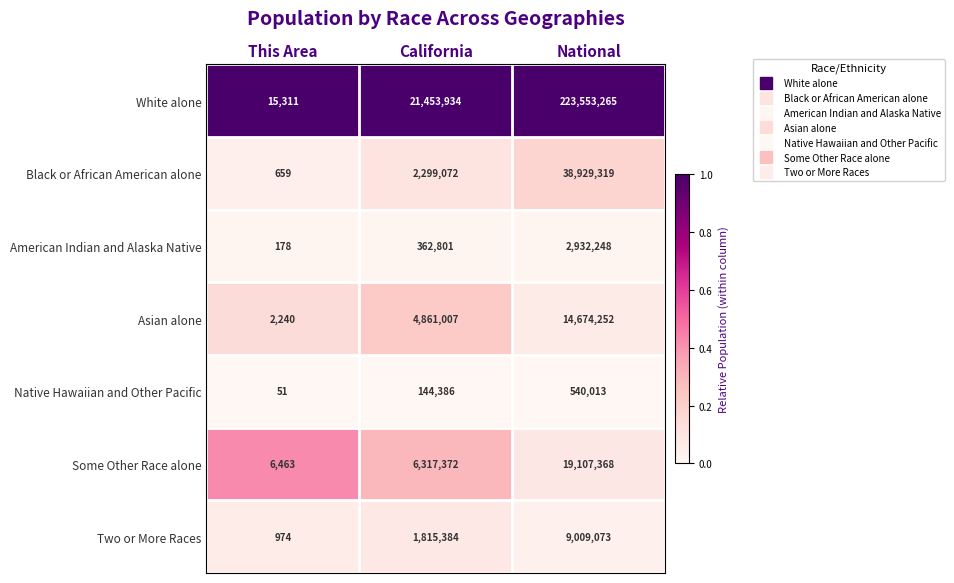

Reading right to left, what are all the values shown in this chart?

White alone: 223553265	21453934	15311
Black or African American alone: 38929319	2299072	659
American Indian and Alaska Native: 2932248	362801	178
Asian alone: 14674252	4861007	2240
Native Hawaiian and Other Pacific: 540013	144386	51
Some Other Race alone: 19107368	6317372	6463
Two or More Races: 9009073	1815384	974